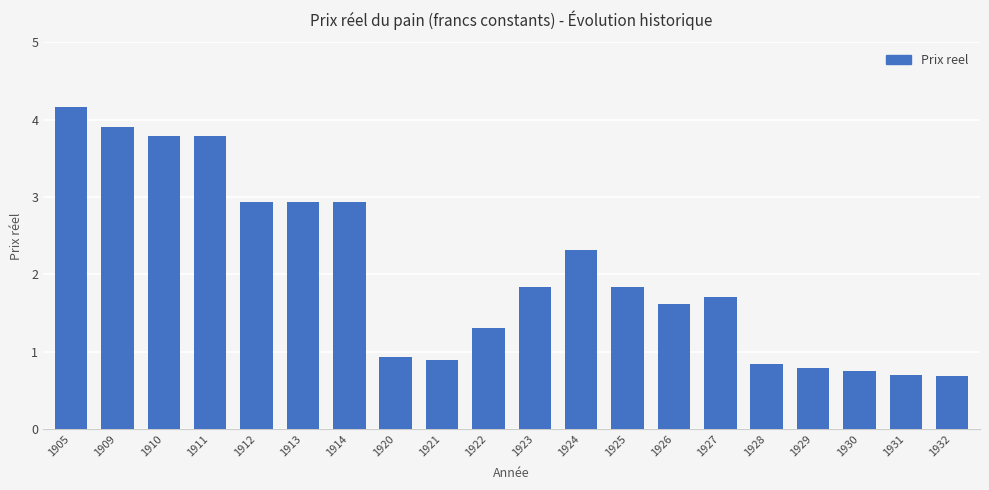

What is the value of the 7th bar from the left?

2.9